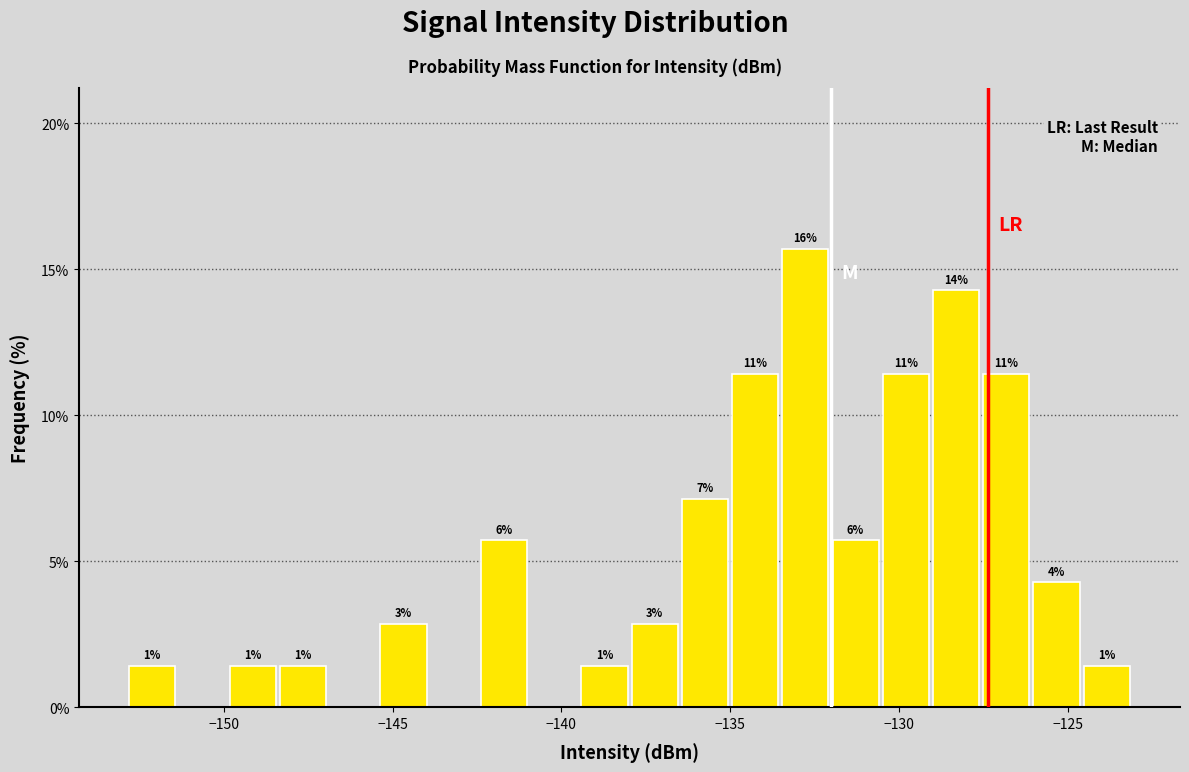

Read against the x-axis, roughly where is the centre of the tallest bar?

-133.0